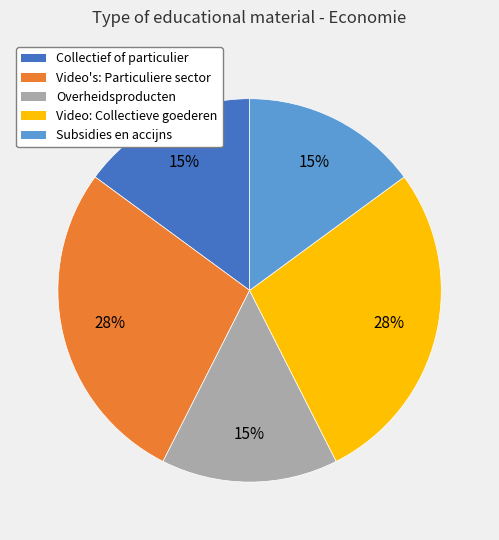

To the nearest percent, what percentage of the pie is Video: Collectieve goederen?

28%